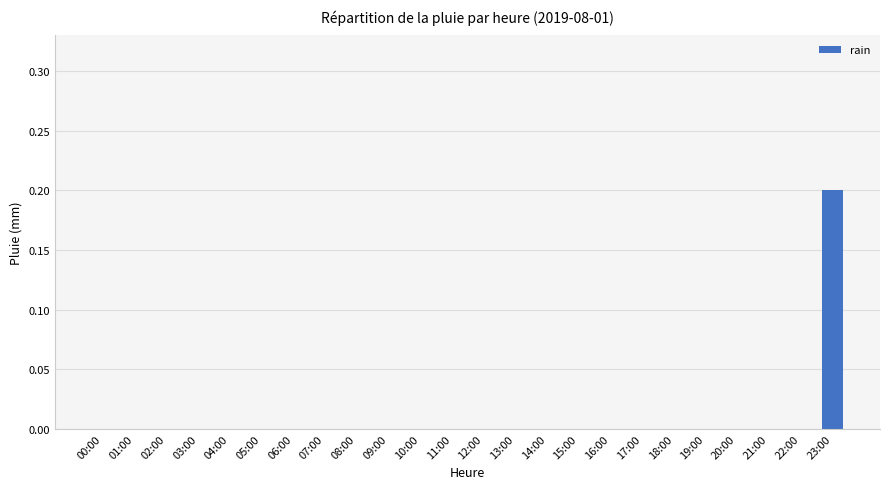

Which category has the highest value across all series?

23:00